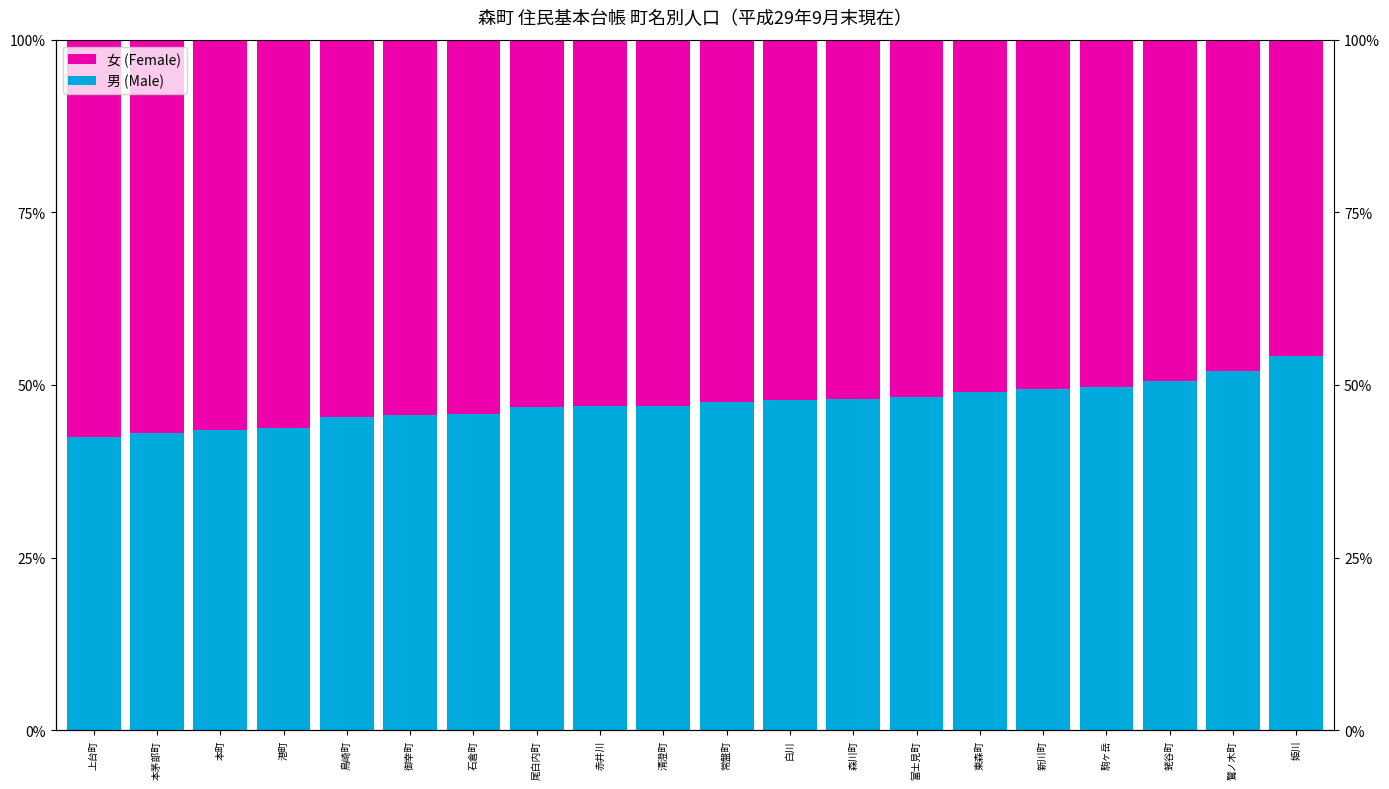

What are all the series names shown in the legend?

男 (Male), 女 (Female)